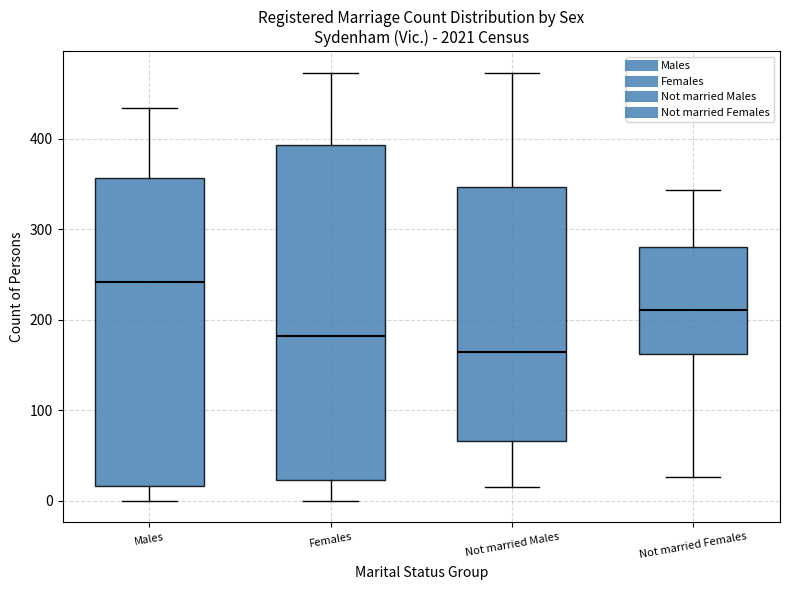

Where does the median line of the box for Females sit on the y-axis? The values are not printed on the chart, so give them approximately, as read against the axis.

180